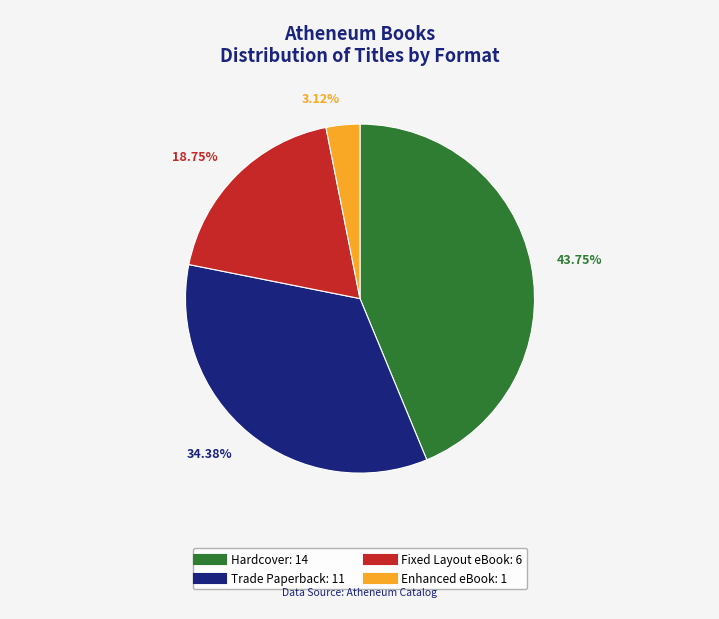

Rank the categories by value from highest to lowest.

Hardcover, Trade Paperback, Fixed Layout eBook, Enhanced eBook